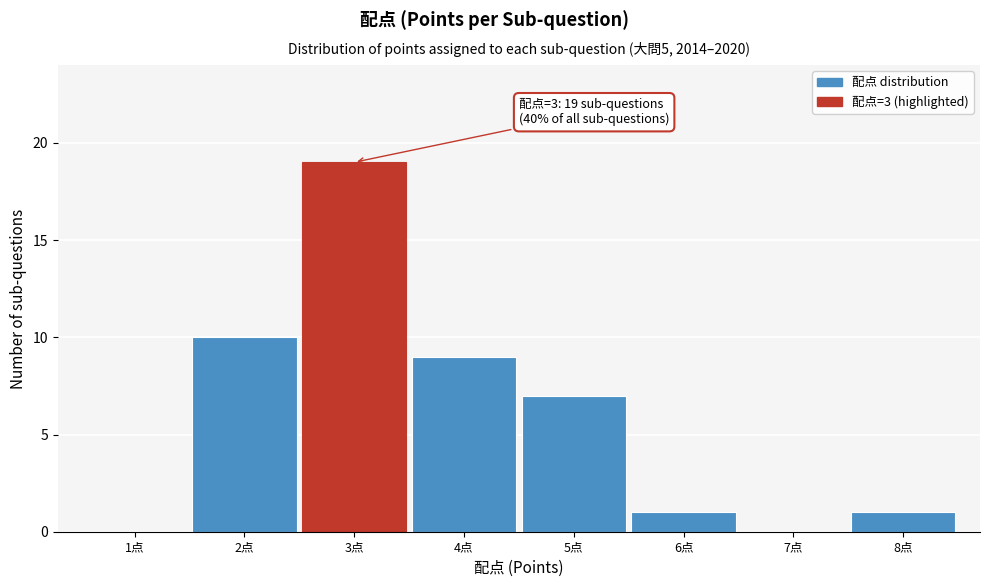

Over which range of the x-axis is the bar tallest?

2.5 to 3.5